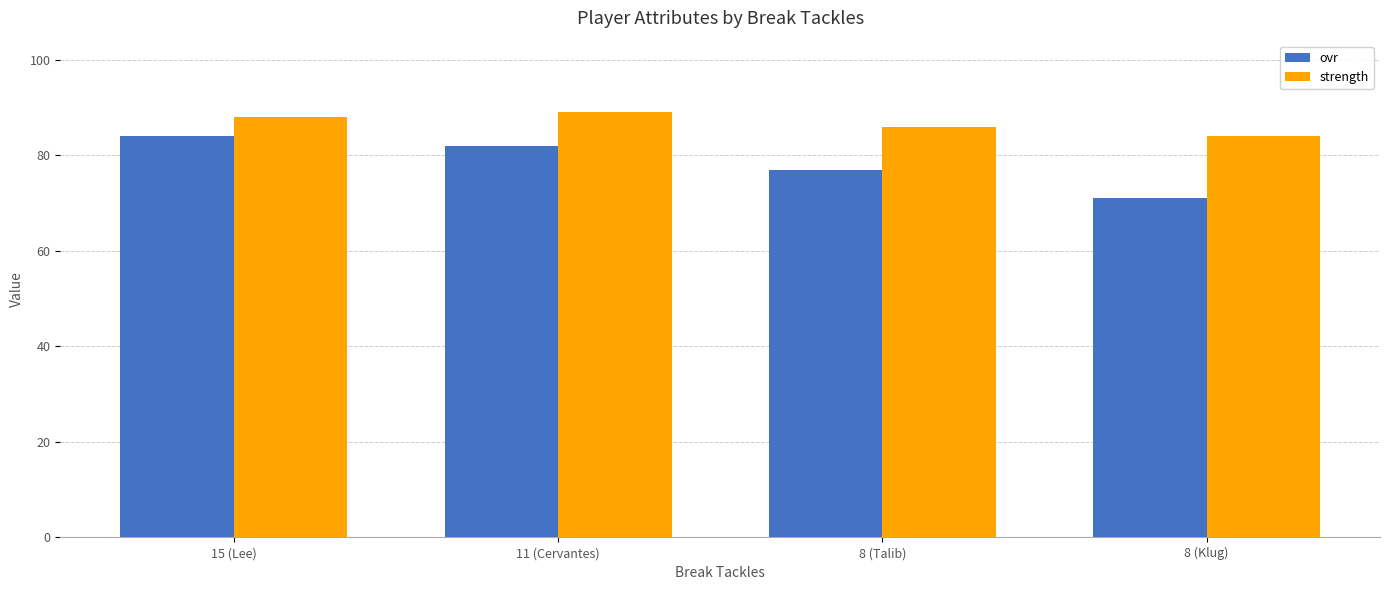

At how many categories does at least one series exceed 79?

4